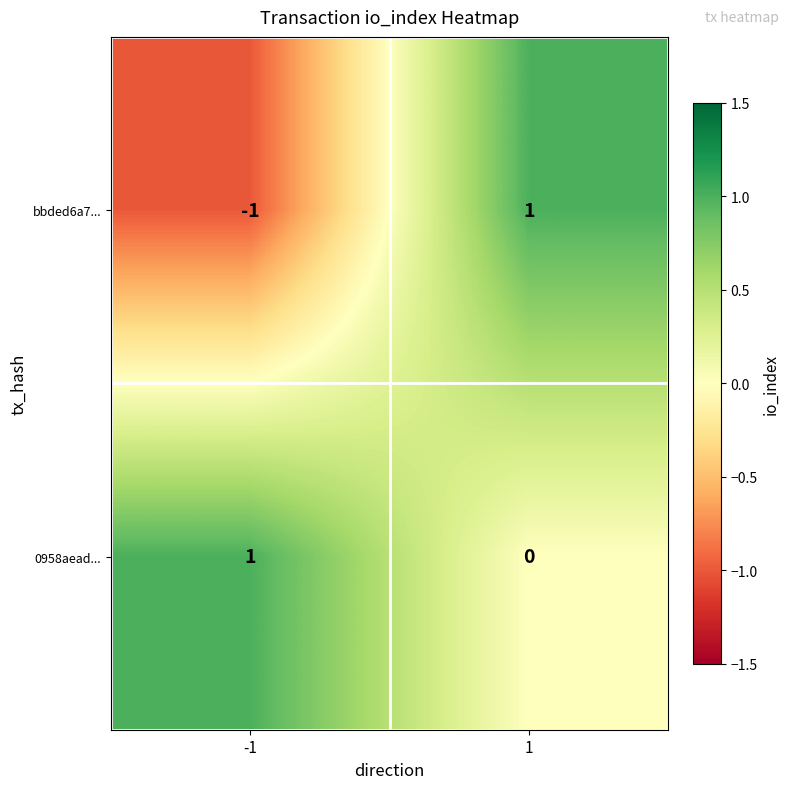

At which category is the sum across all series the highest?

1